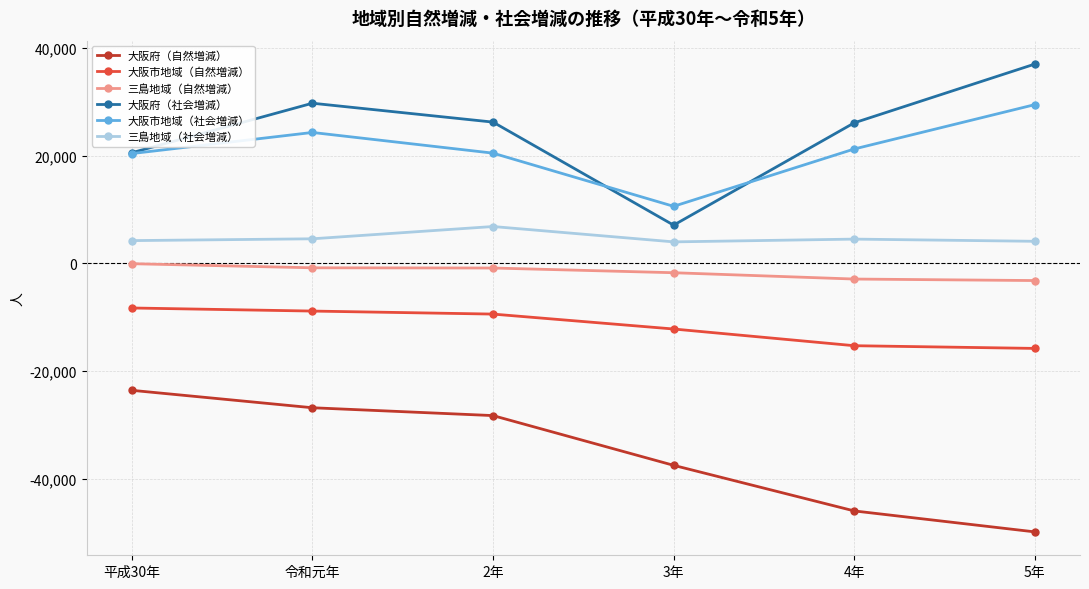

List the series in order of their peak value, highest first.

大阪府（社会増減）, 大阪市地域（社会増減）, 三島地域（社会増減）, 三島地域（自然増減）, 大阪市地域（自然増減）, 大阪府（自然増減）